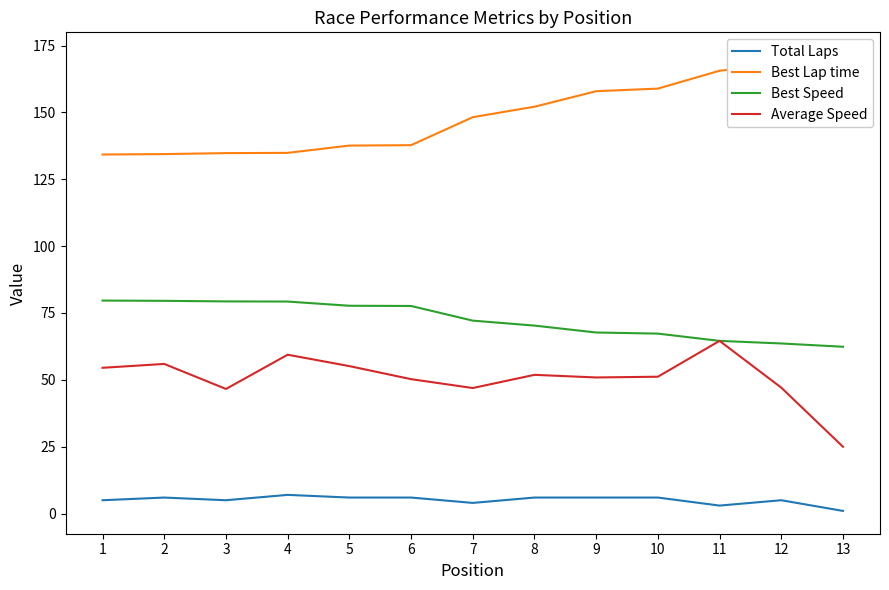

What is the difference between the second highest and minimum values in the Average Speed series?

34.4